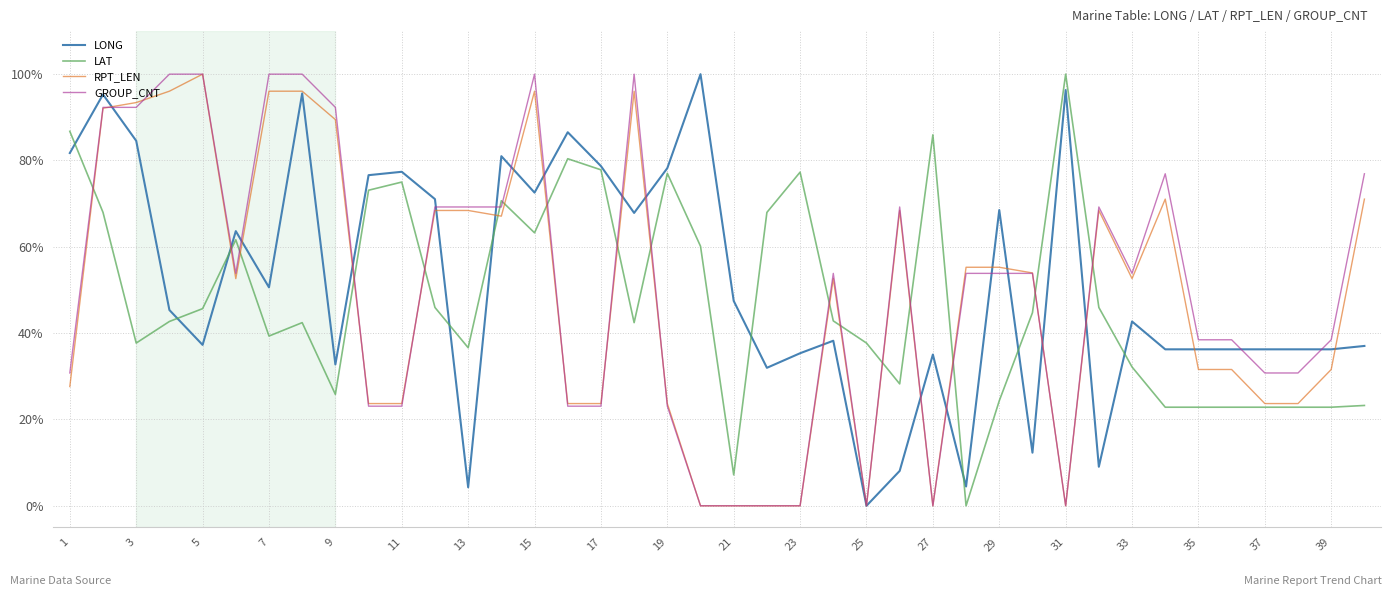

Which series ends up on top after the final intersection of LAT and GROUP_CNT?

GROUP_CNT